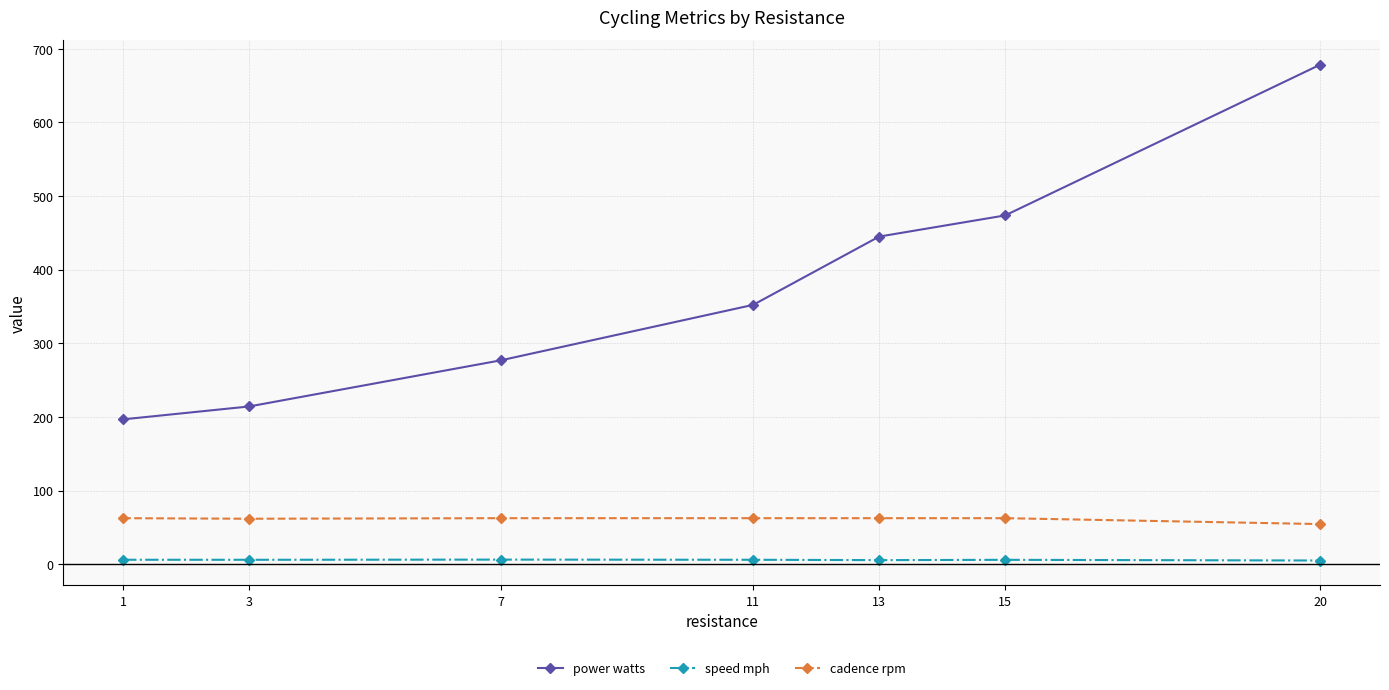

What is the average value of the speed mph series?

5.8